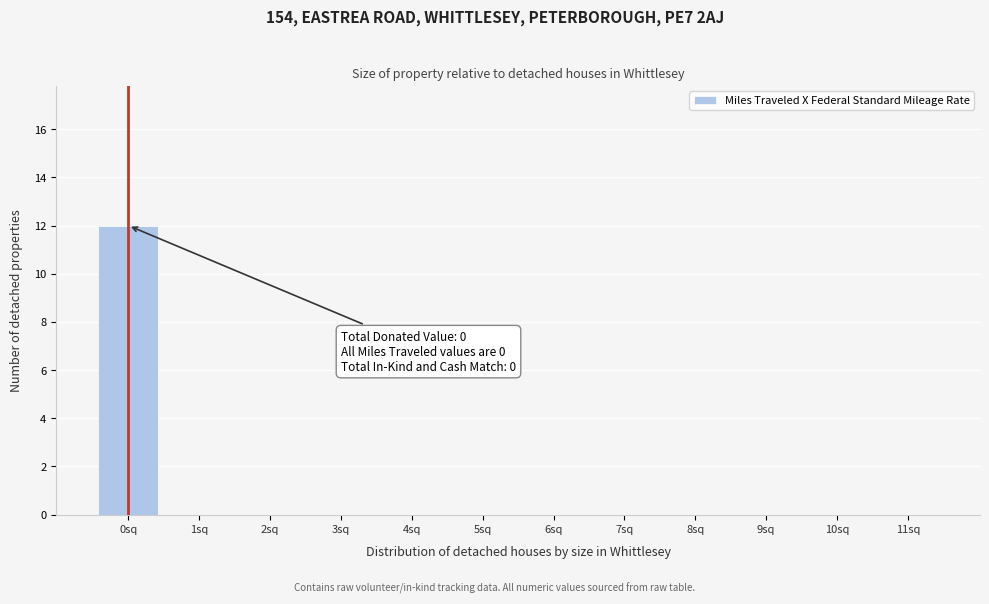

Reading left to right, transcribe all the data shown in this chart.

0sq=12	1sq=0	2sq=0	3sq=0	4sq=0	5sq=0	6sq=0	7sq=0	8sq=0	9sq=0	10sq=0	11sq=0